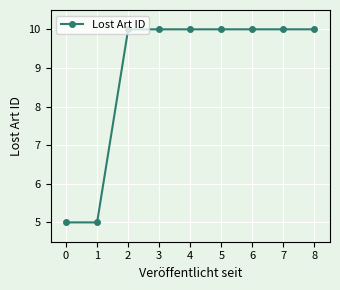

What is the sum of all values?

80.0